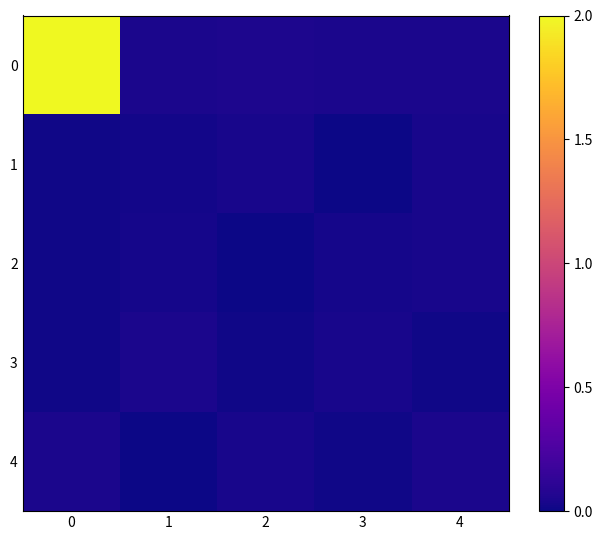

How many distinct data groups are displayed?

5